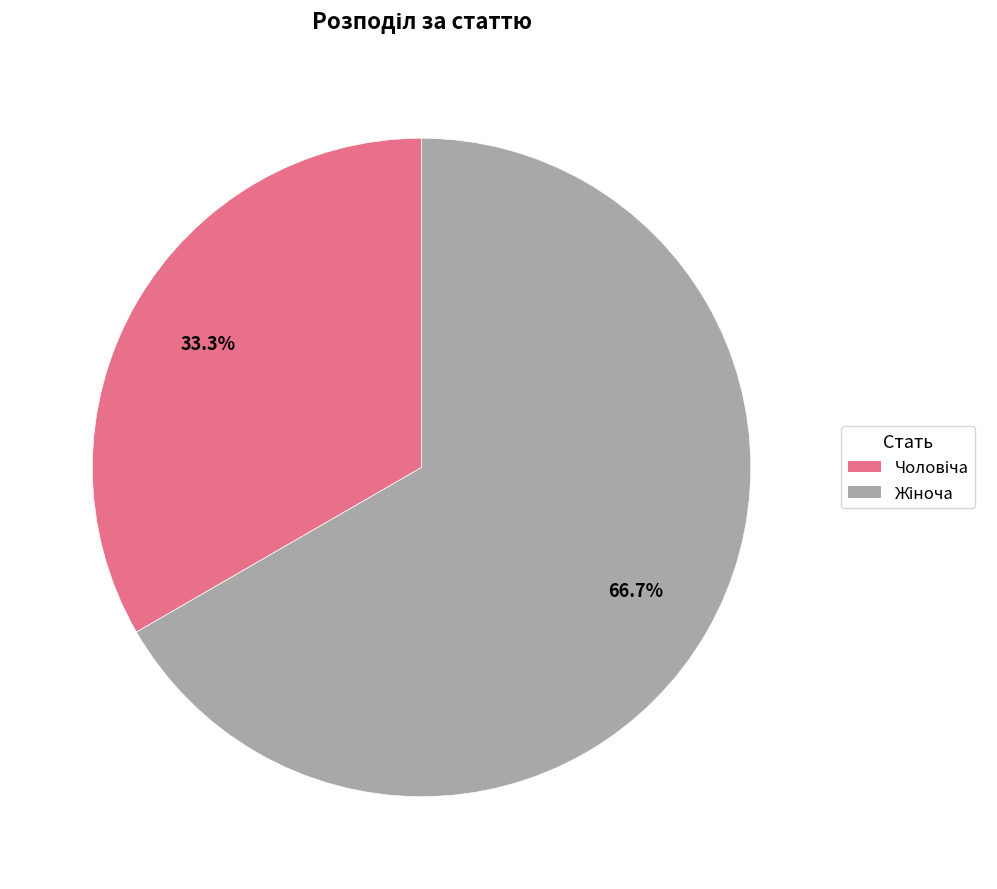

To the nearest percent, what percentage of the pie is Чоловіча?

33%